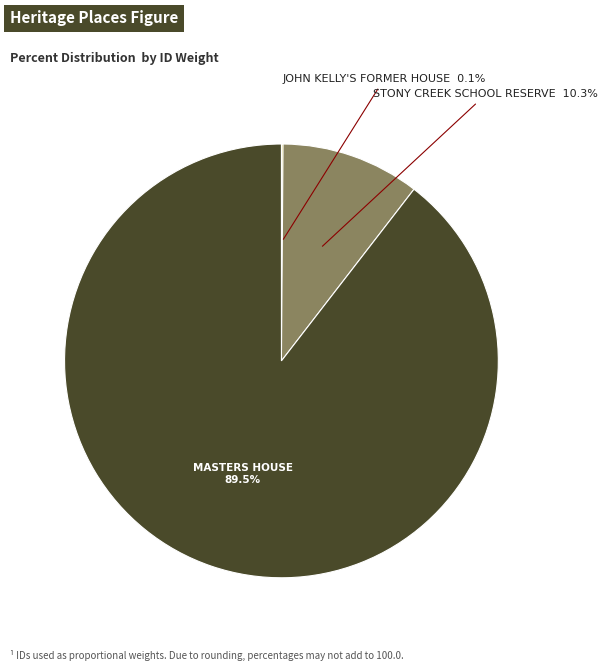

Which category has the biggest portion of the pie?

MASTERS HOUSE